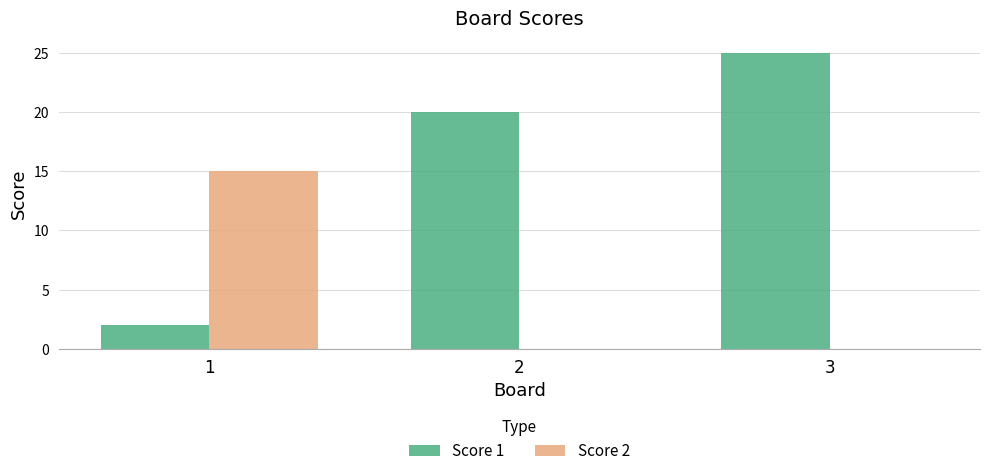

How many categories are shown in the chart?

3